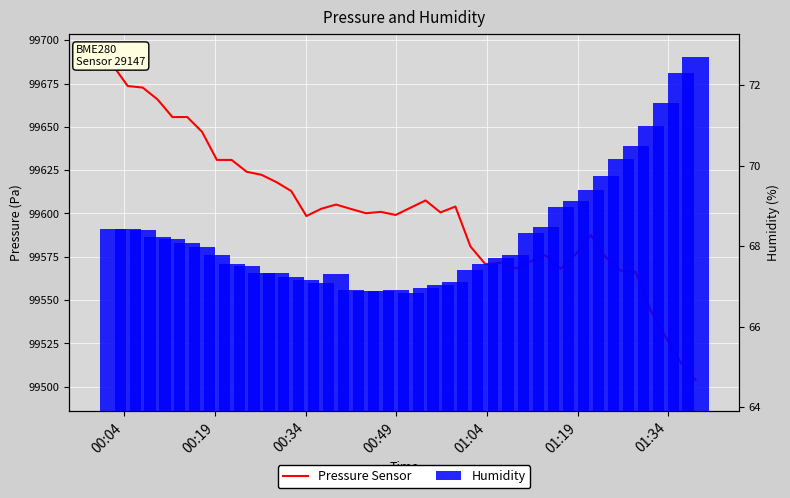

Reading left to right, what are all the values shown in this chart?

Pressure Sensor: 99685.5	99673.6	99672.7	99665.8	99655.6	99655.7	99647.1	99630.9	99630.9	99624.1	99622.3	99618.1	99613.0	99598.5	99602.7	99605.1	99602.6	99600.1	99600.9	99599.1	99603.4	99607.5	99600.6	99604.0	99581.0	99570.8	99571.5	99568.2	99572.3	99575.9	99568.1	99576.5	99587.5	99574.7	99567.0	99566.2	99544.1	99528.8	99514.2	99504.0
Humidity: 68.4	68.4	68.4	68.2	68.2	68.1	68.0	67.8	67.5	67.5	67.3	67.3	67.2	67.2	67.1	67.3	66.9	66.9	66.9	66.9	66.8	67.0	67.0	67.1	67.4	67.6	67.7	67.8	68.3	68.5	69.0	69.1	69.4	69.7	70.2	70.5	71.0	71.5	72.3	72.7